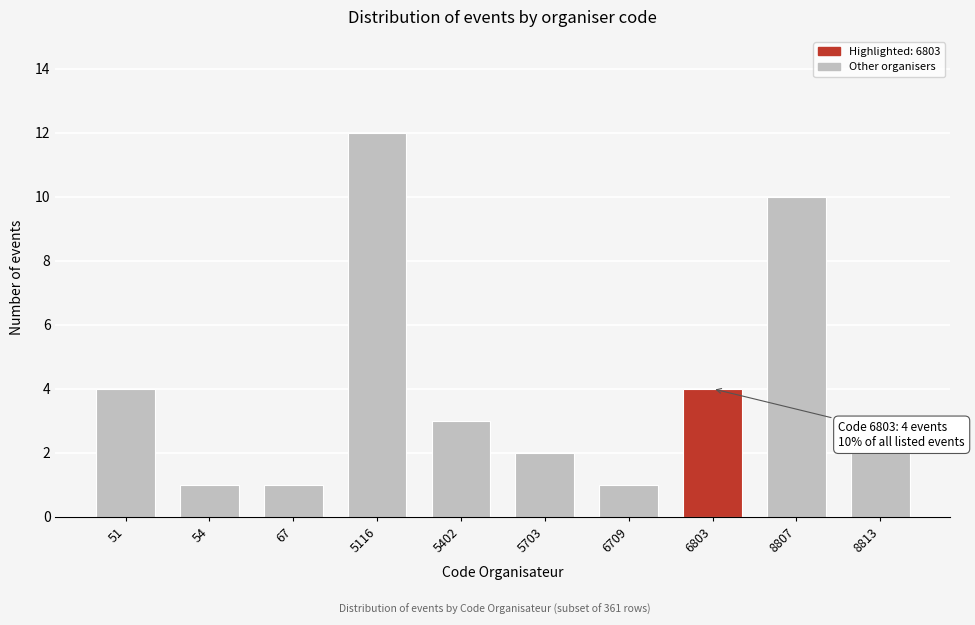

Reading left to right, list all the values displayed in this chart.

51=4	54=1	67=1	5116=12	5402=3	5703=2	6709=1	6803=4	8807=10	8813=2